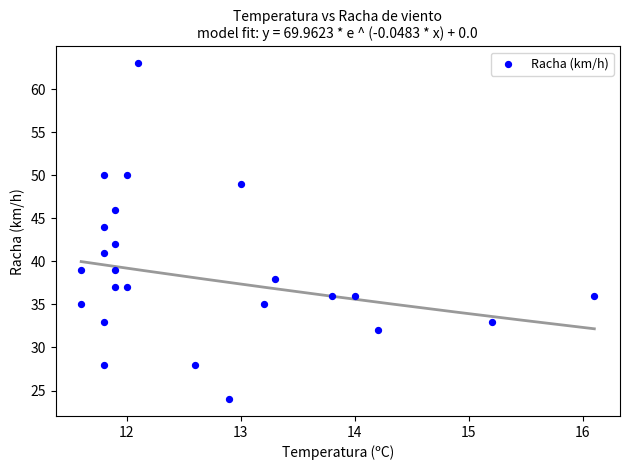

What is the range of Y values (max minus min)?

39